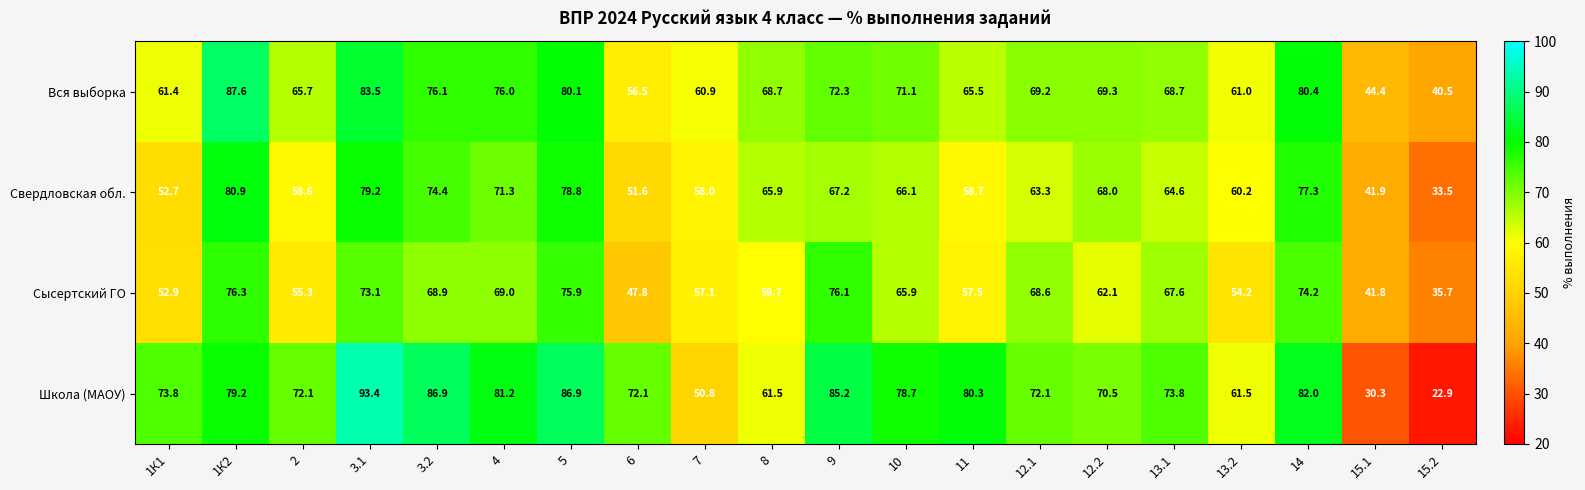

Where does the Сысертский ГО series first go above 65?

1К2